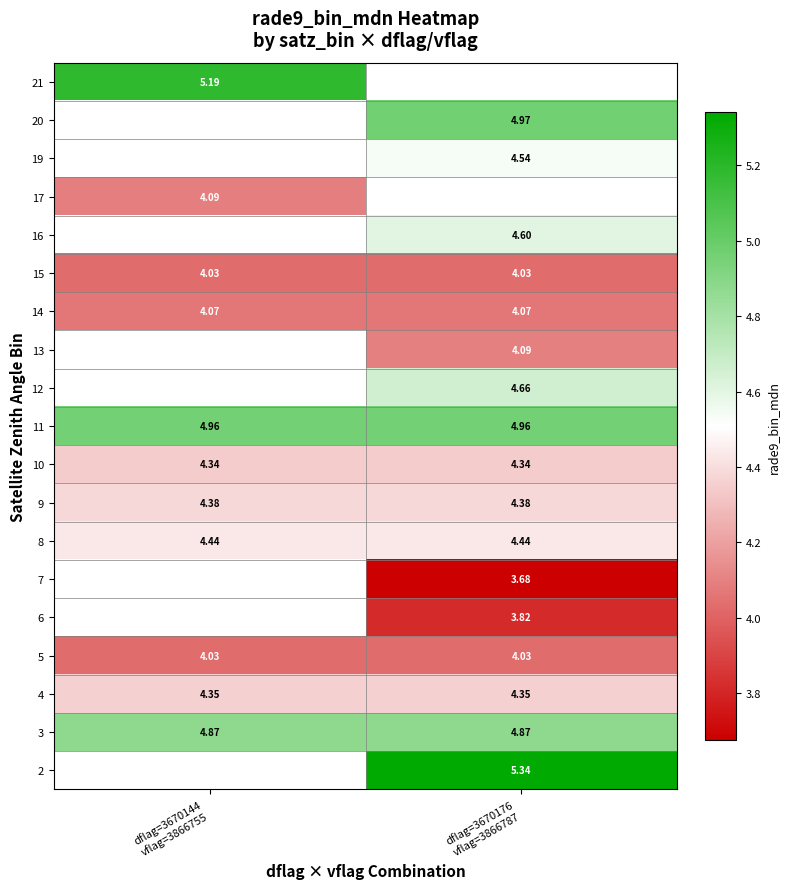

How many data points does each series have?

2